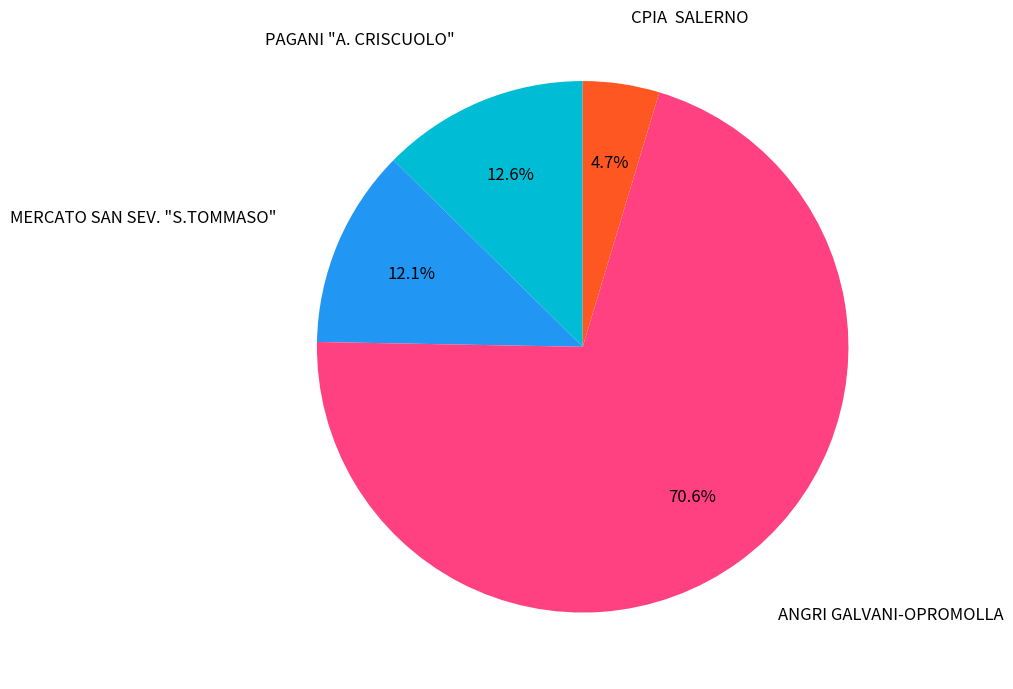

Is there a majority slice in this chart?

Yes